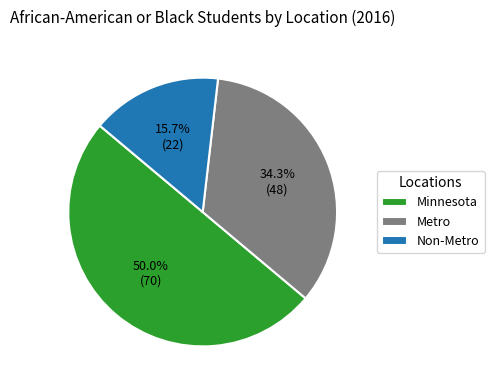

To the nearest percent, what portion does Non-Metro represent?

16%